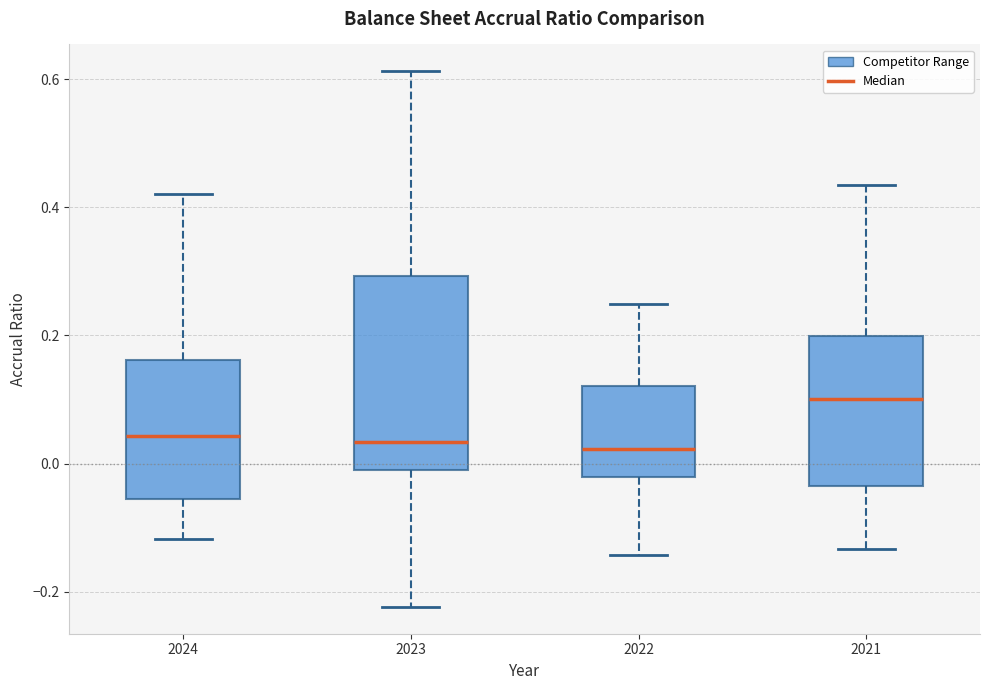

Which box has the highest median line?

2021